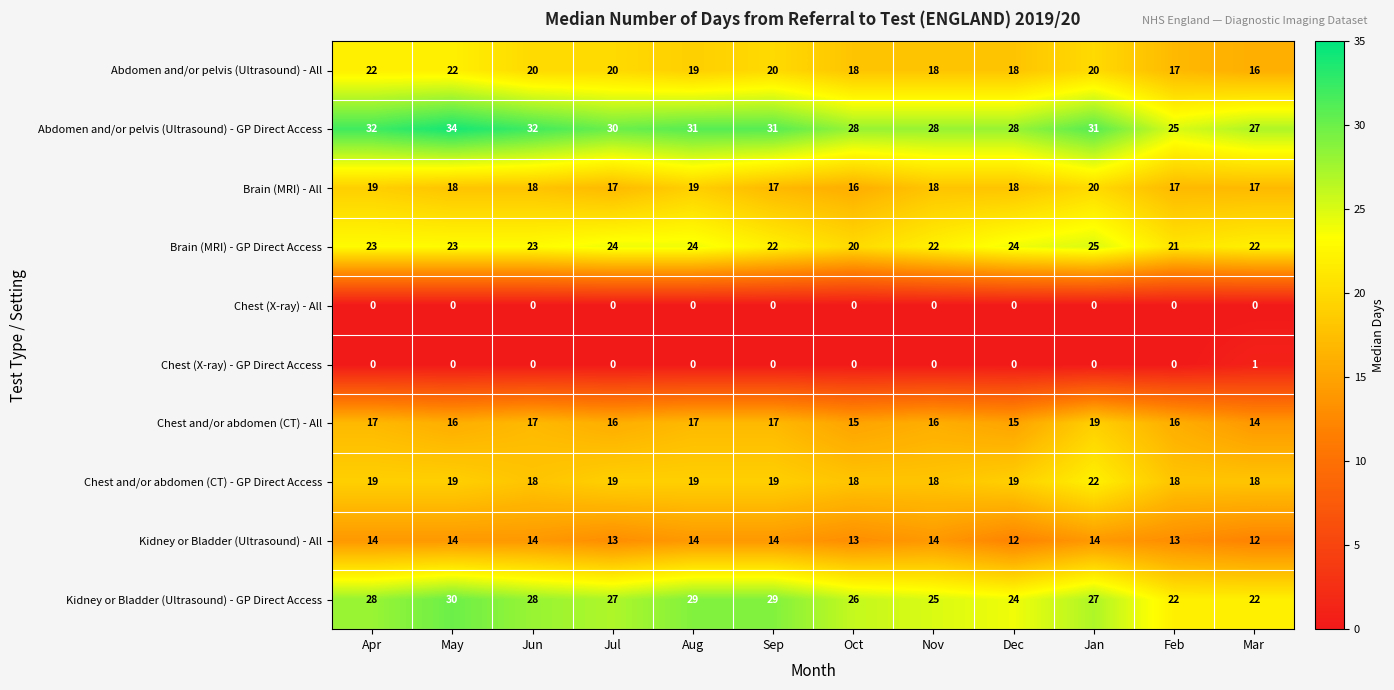

At which category is the sum across all series the highest?

Jan